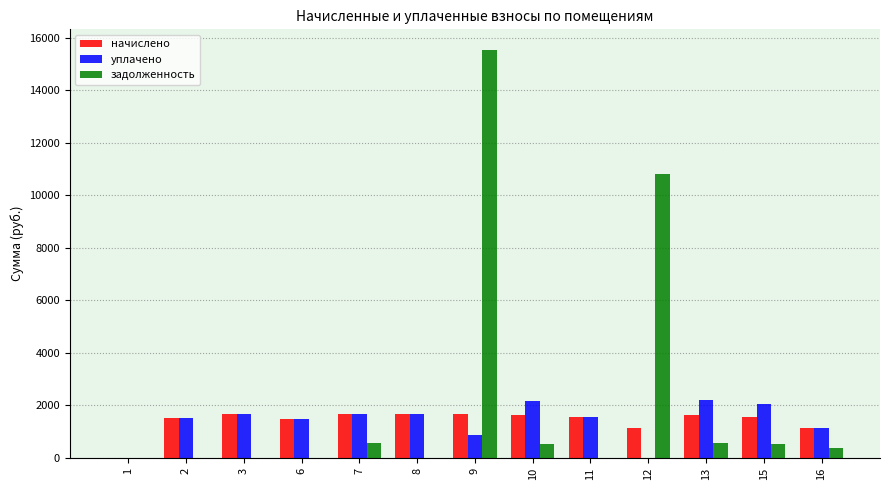

Which series has the largest range (max minus min)?

задолженность